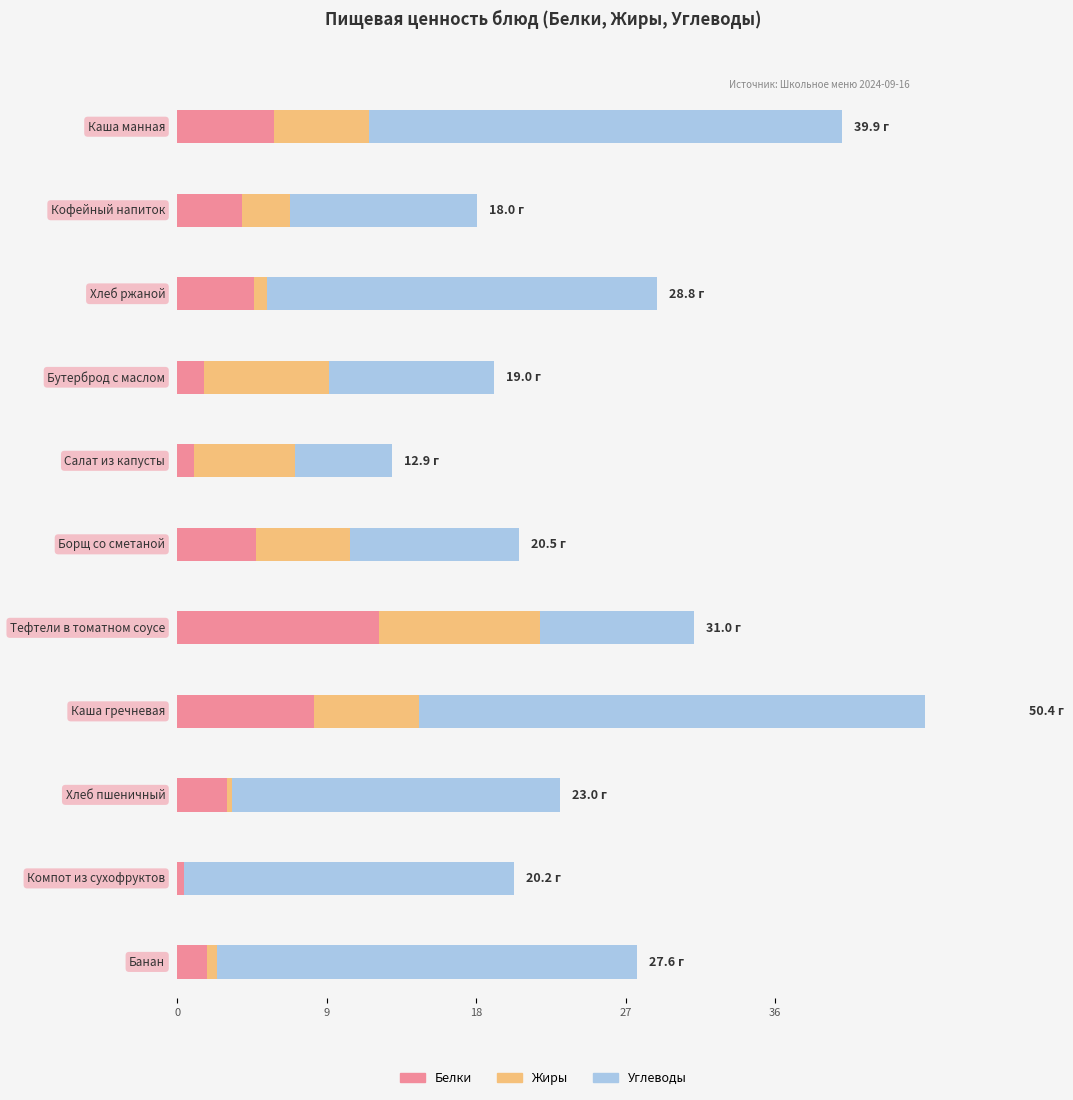

Which has a higher value, Банан or Каша гречневая?

Каша гречневая